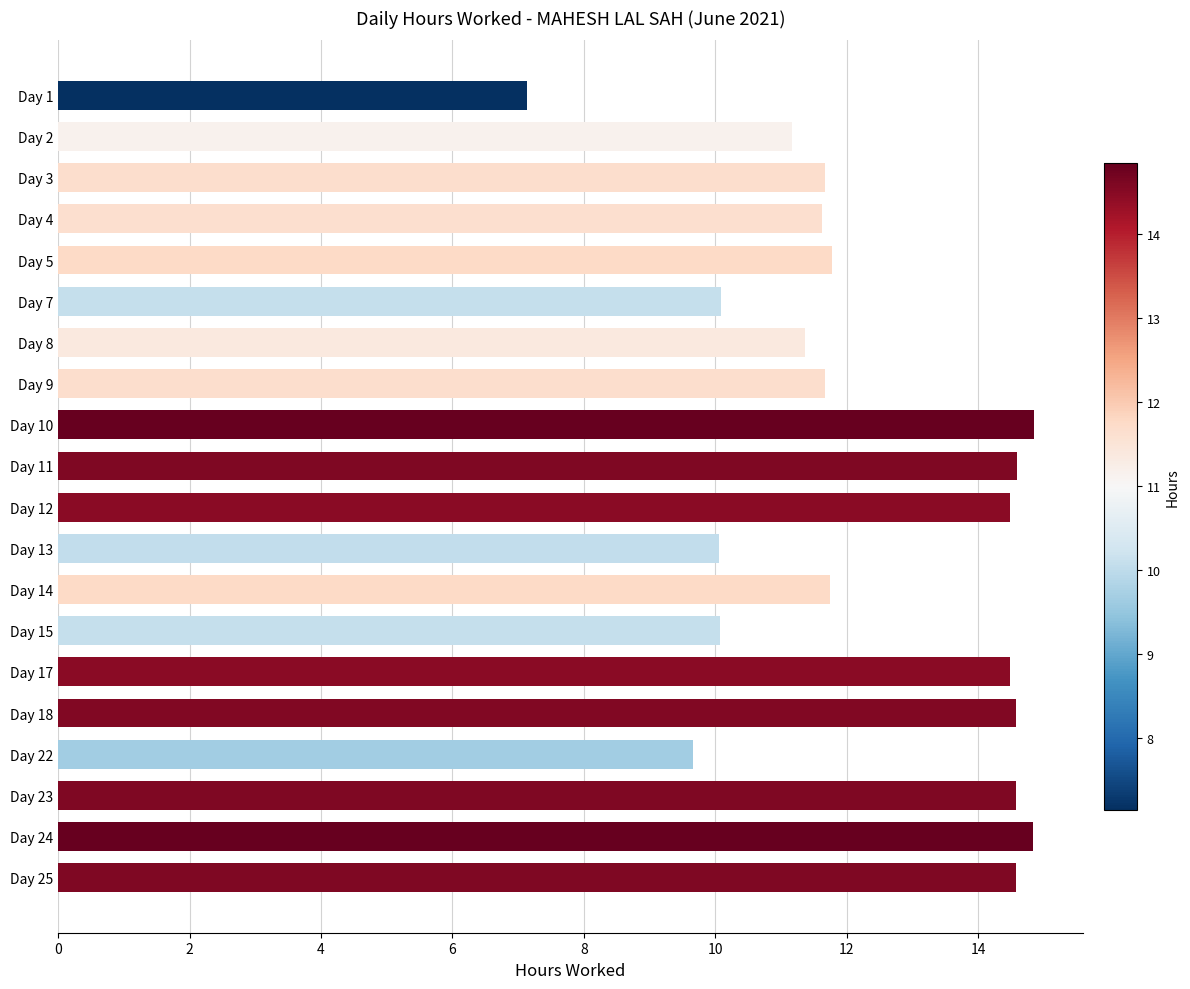

What value does the data have at Day 1?

7.1